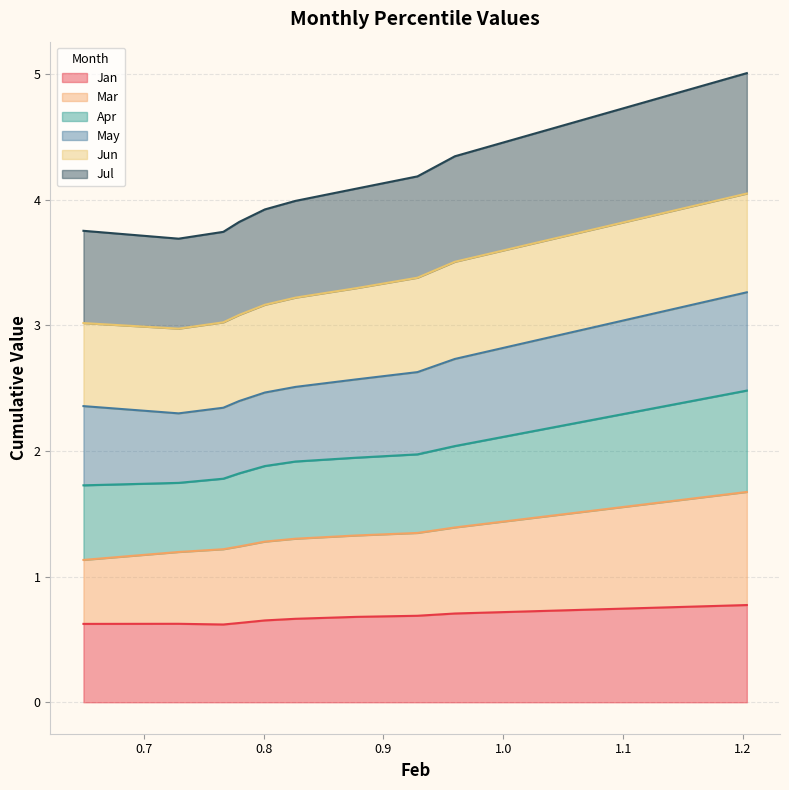

What is the minimum value for Jan?

0.6